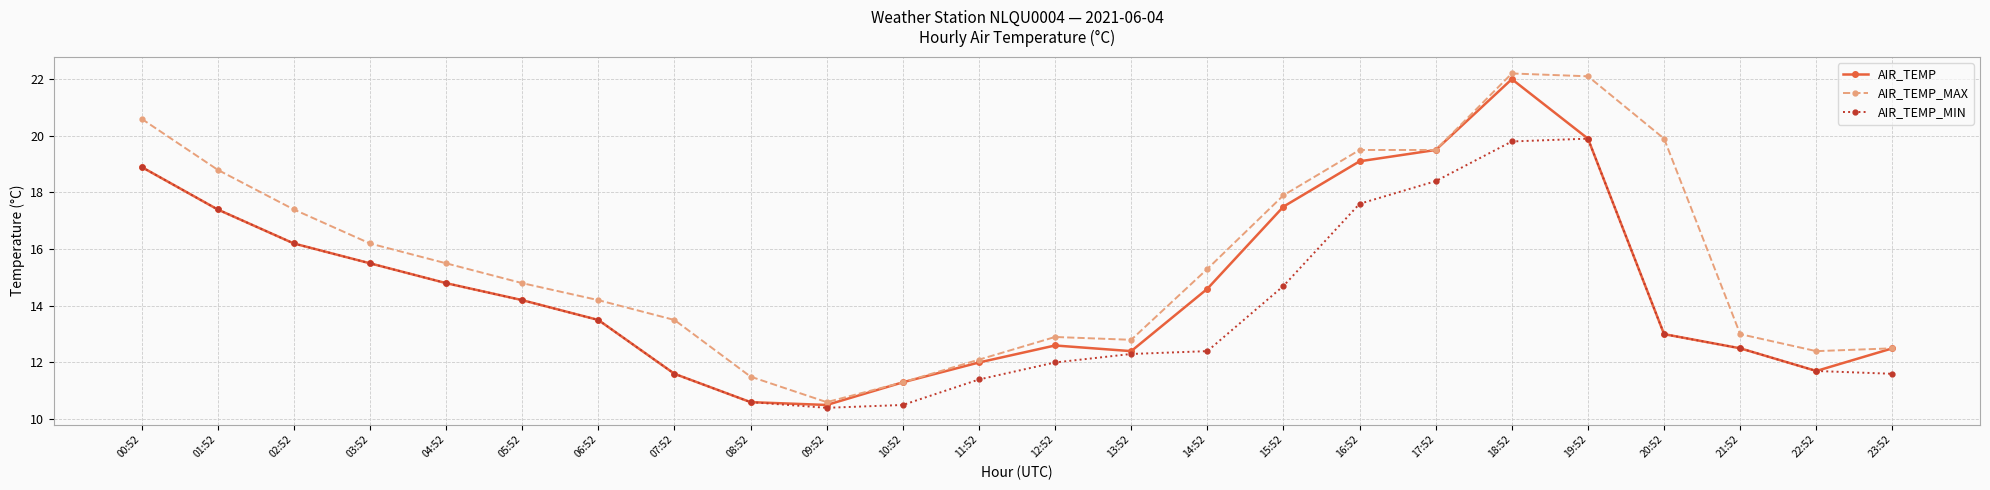

Rank the series by their maximum value, from lowest to highest.

AIR_TEMP_MIN, AIR_TEMP, AIR_TEMP_MAX